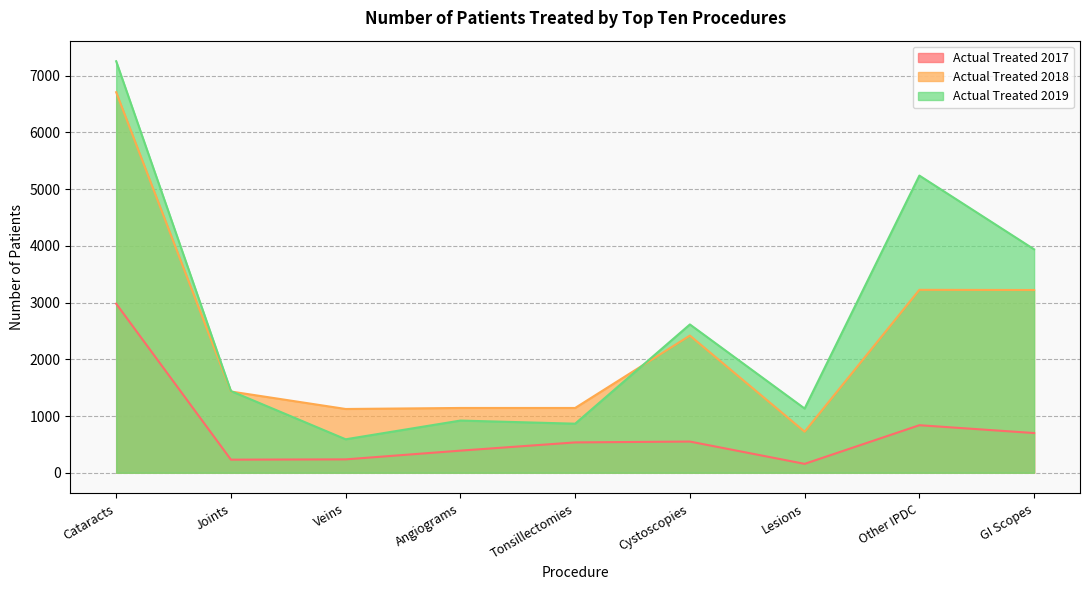

What is the value of the Actual Treated 2017 point at the 9th from the left?

700